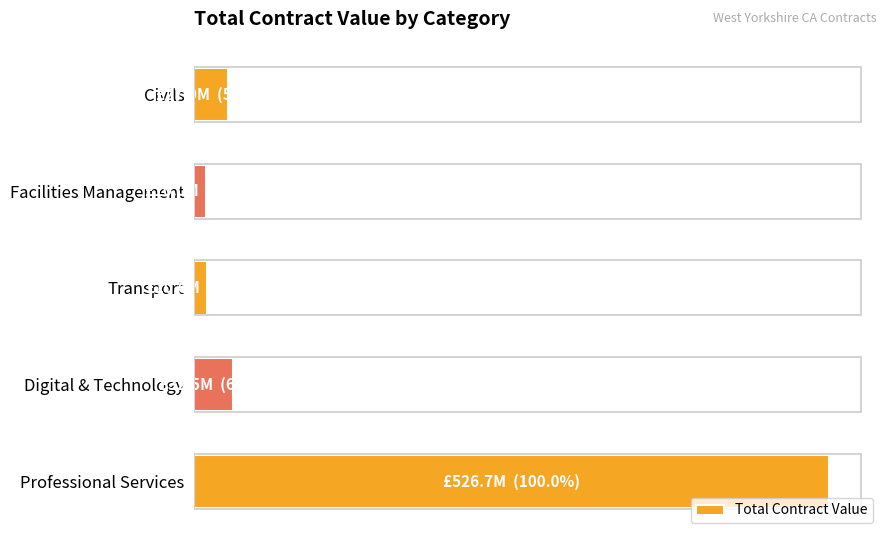

Does the chart contain any negative values?

No